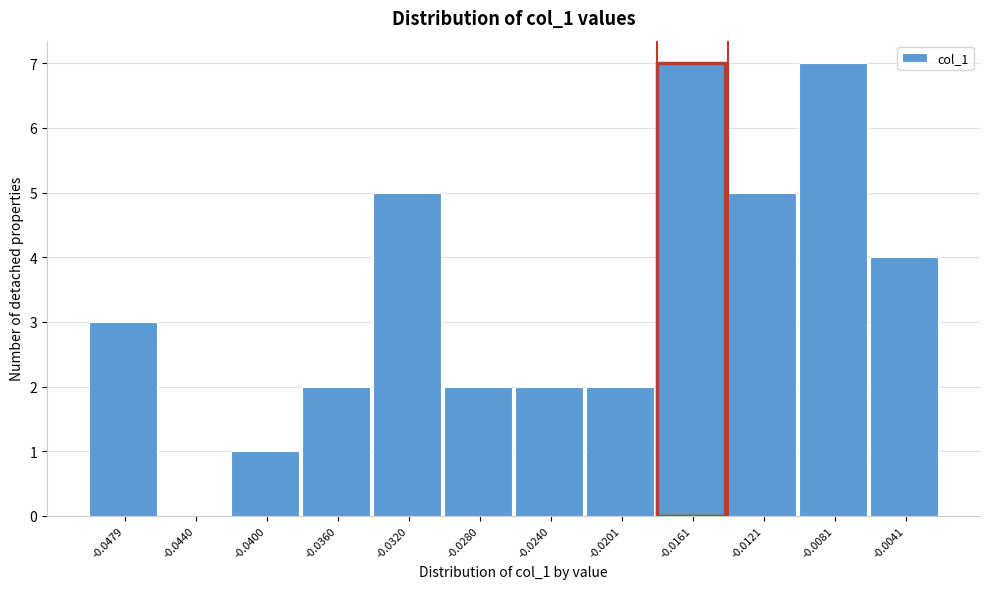

Reading right to left, list all the values displayed in this chart.

-0.0041=4	-0.0081=7	-0.0121=5	-0.0161=7	-0.0201=2	-0.0240=2	-0.0280=2	-0.0320=5	-0.0360=2	-0.0400=1	-0.0440=0	-0.0479=3